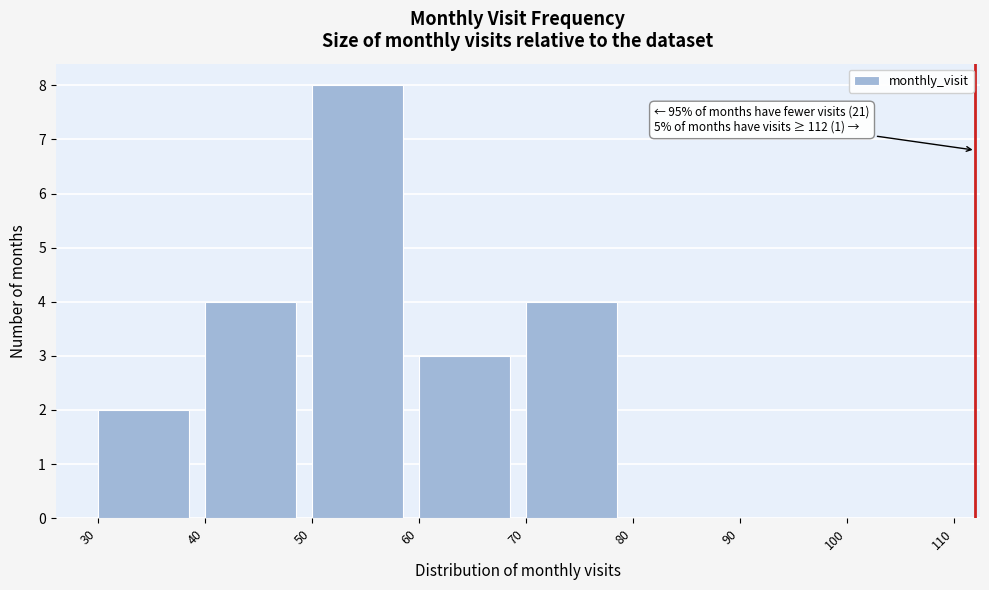

Which range on the x-axis has the tallest bar?

50 to 60